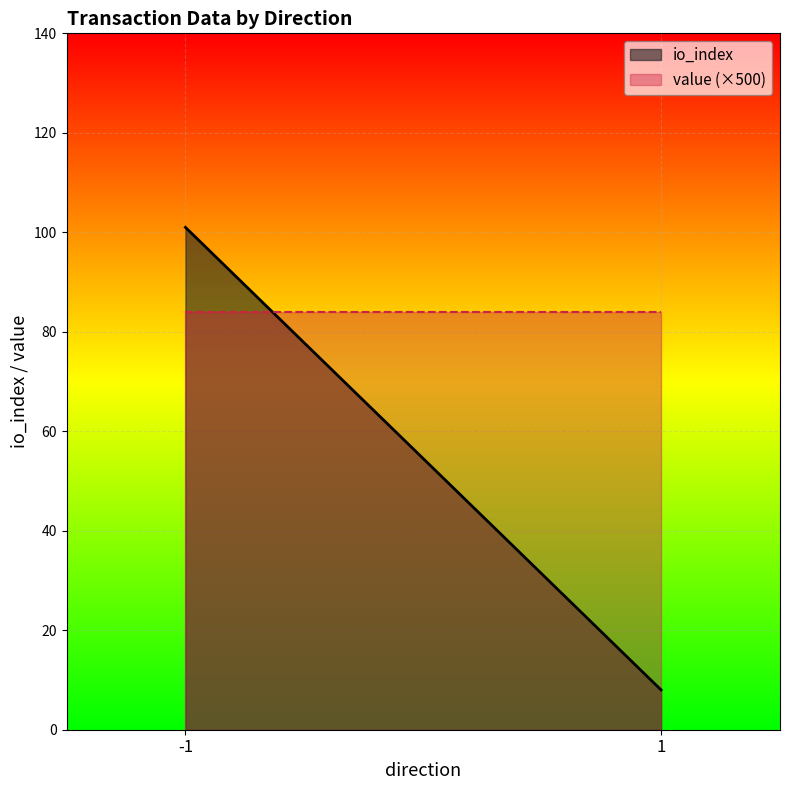

What is the average value of the value series?

0.2